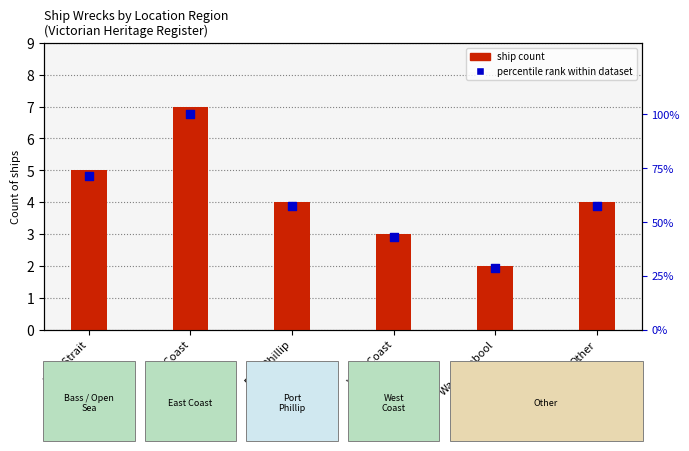

Which series has the largest total across all categories?

percentile rank within dataset